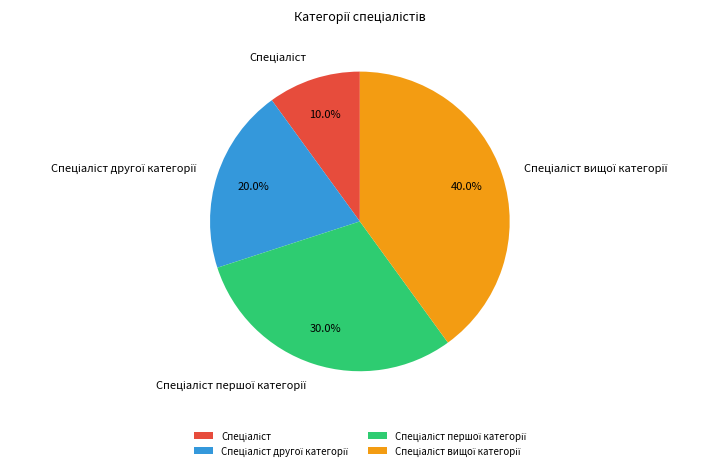

Is there any slice that represents more than half of the pie?

No